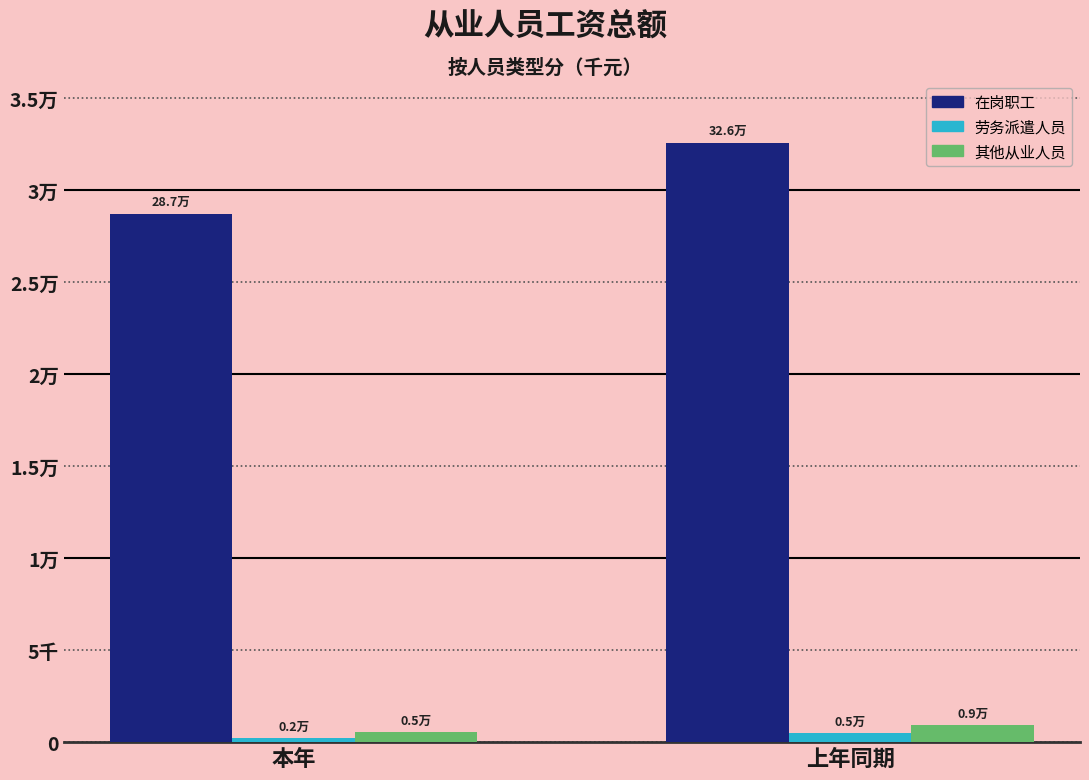

The value of 其他从业人员 at 上年同期 is 1339.7. True or false?

False